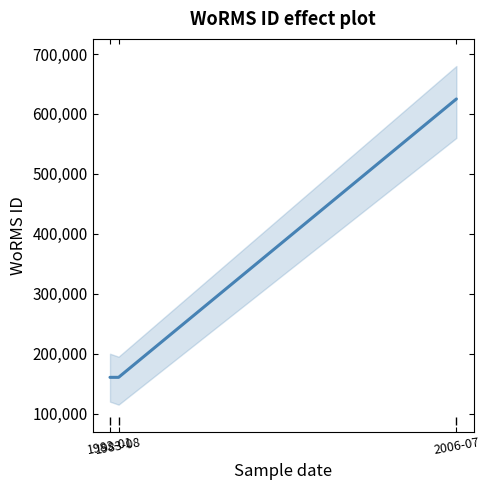

How many lines are shown in the chart?

1